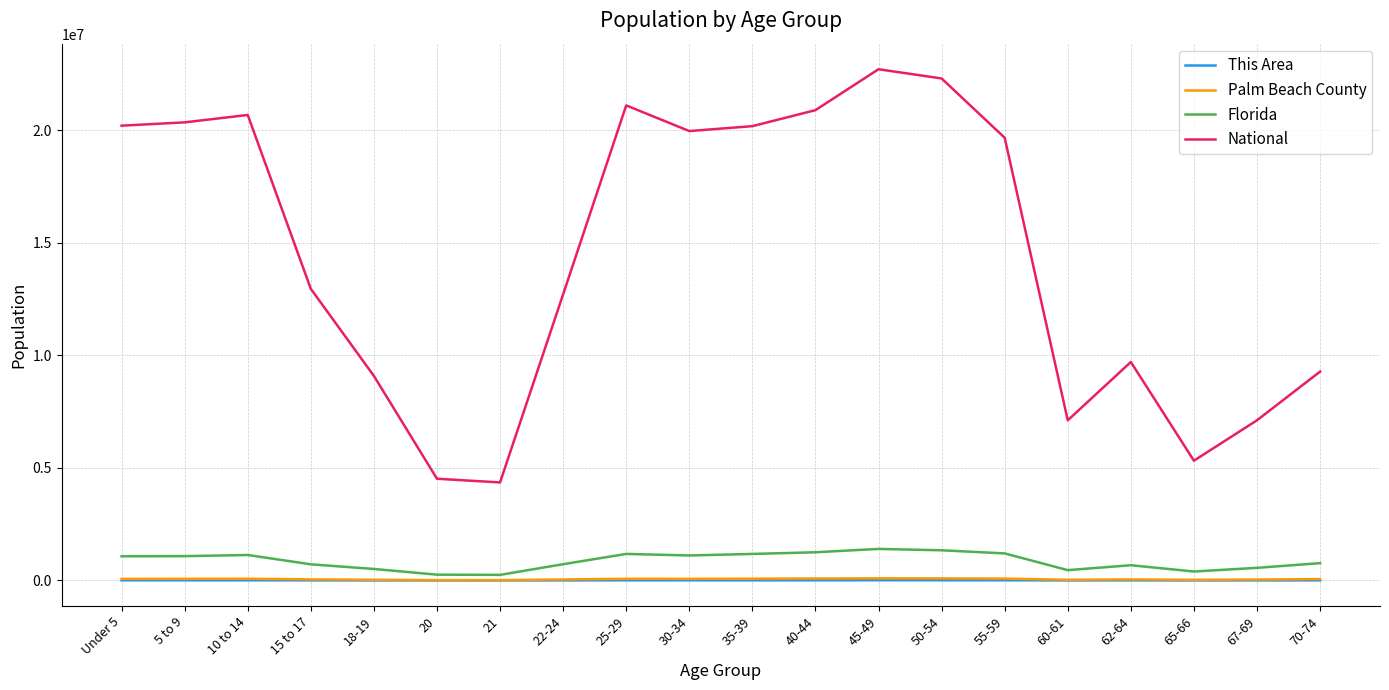

Does the chart have visible grid lines?

Yes